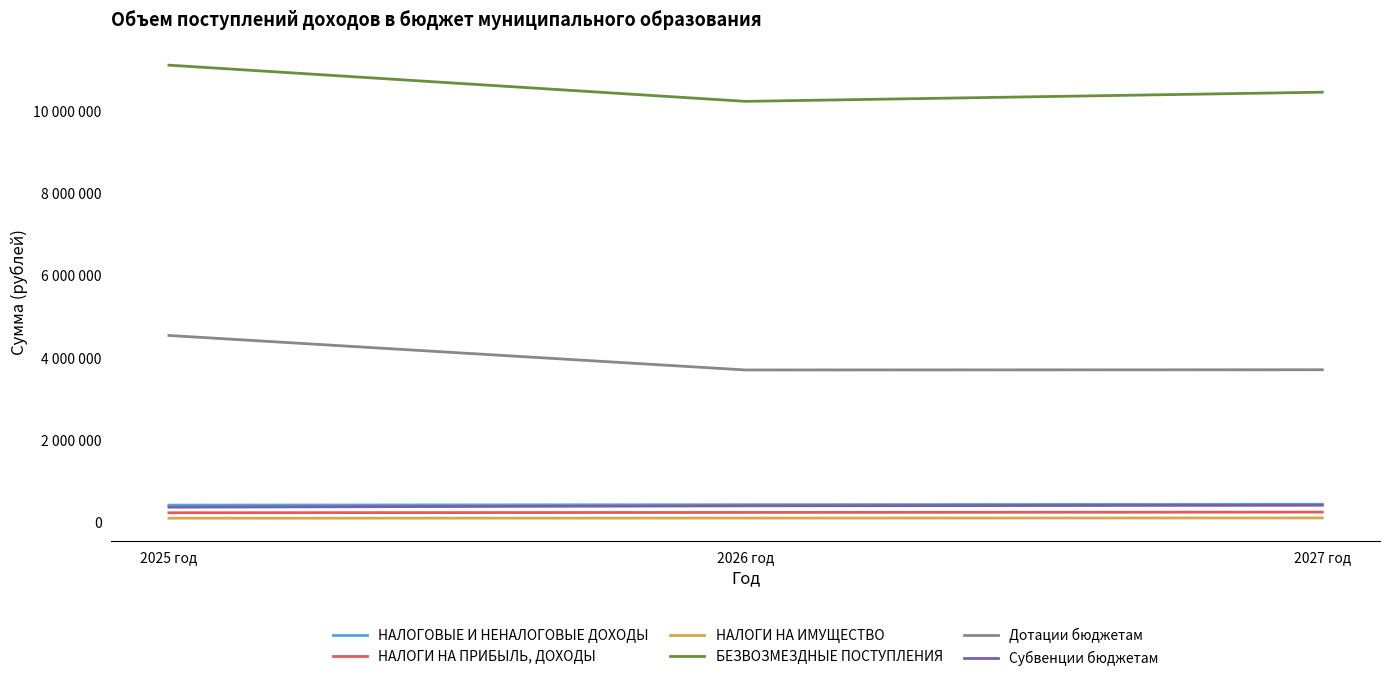

At which label does НАЛОГИ НА ПРИБЫЛЬ, ДОХОДЫ first exceed 244000?

2027 год